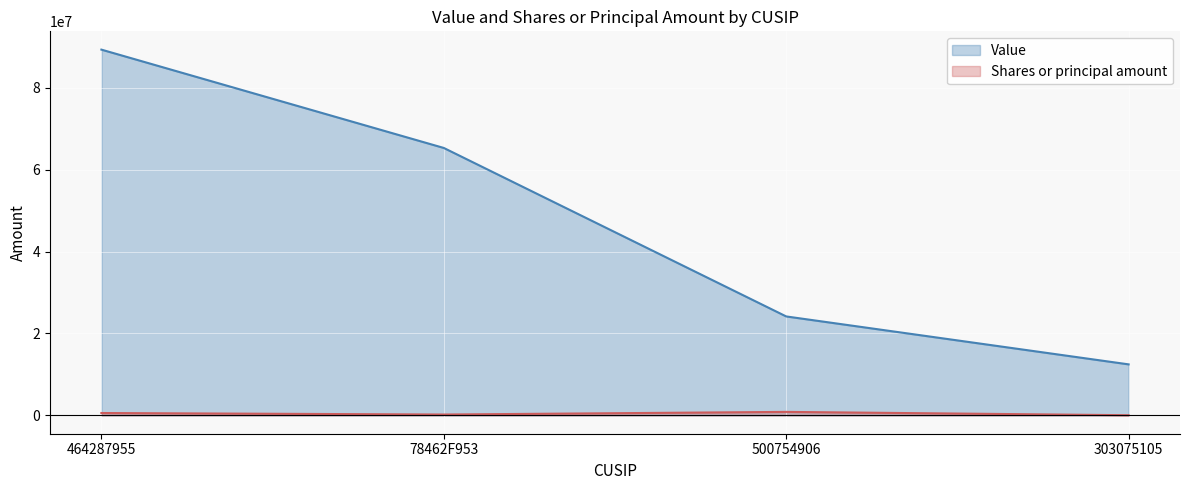

What are all the series names shown in the legend?

Value, Shares or principal amount